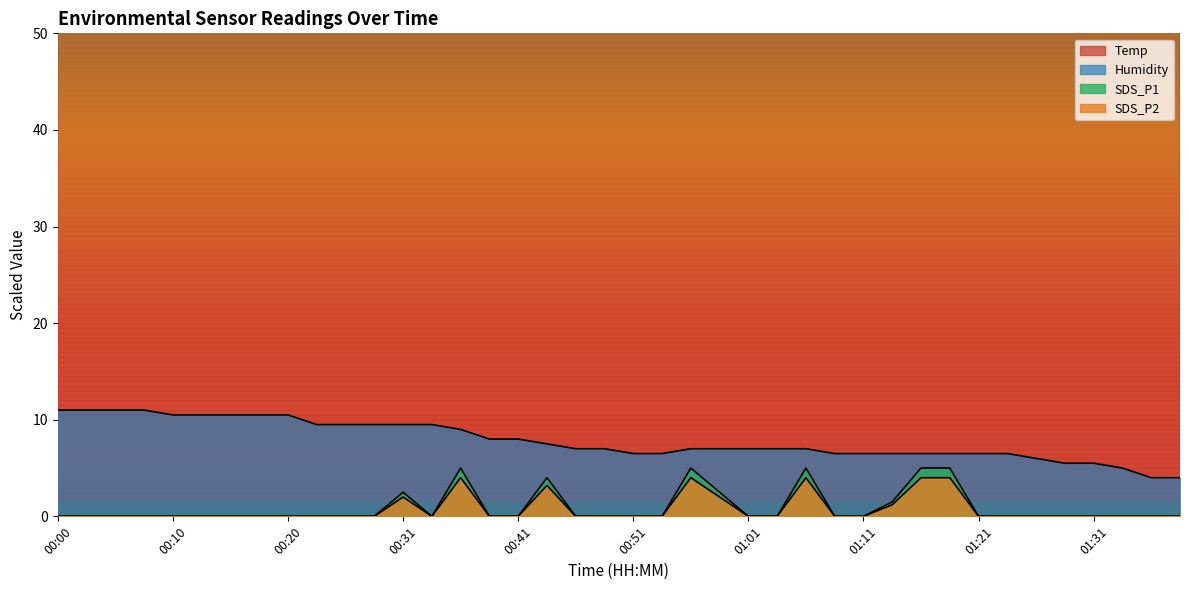

What position from the right is 00:41?

24